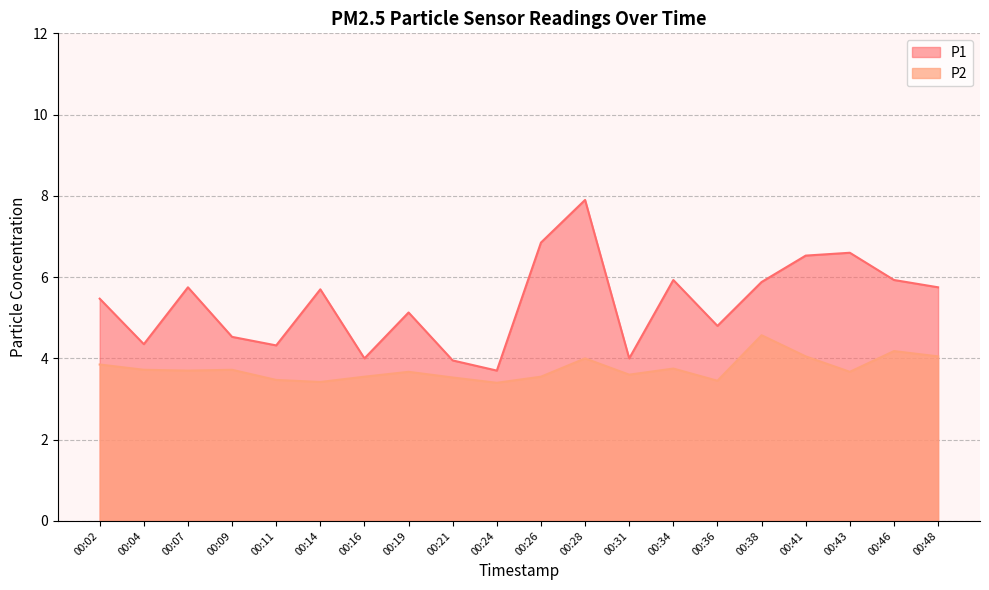

Count the number of data series in this chart.

2